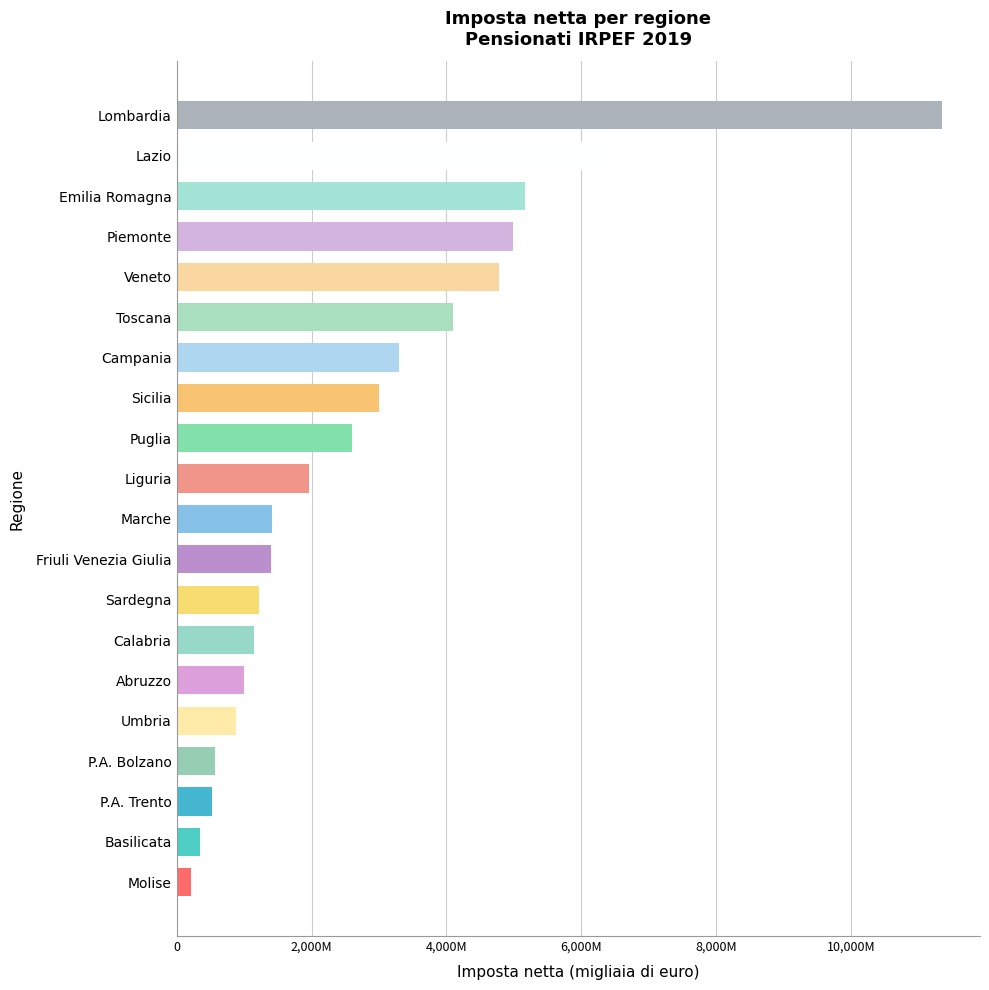

Are the bars horizontal?

Yes